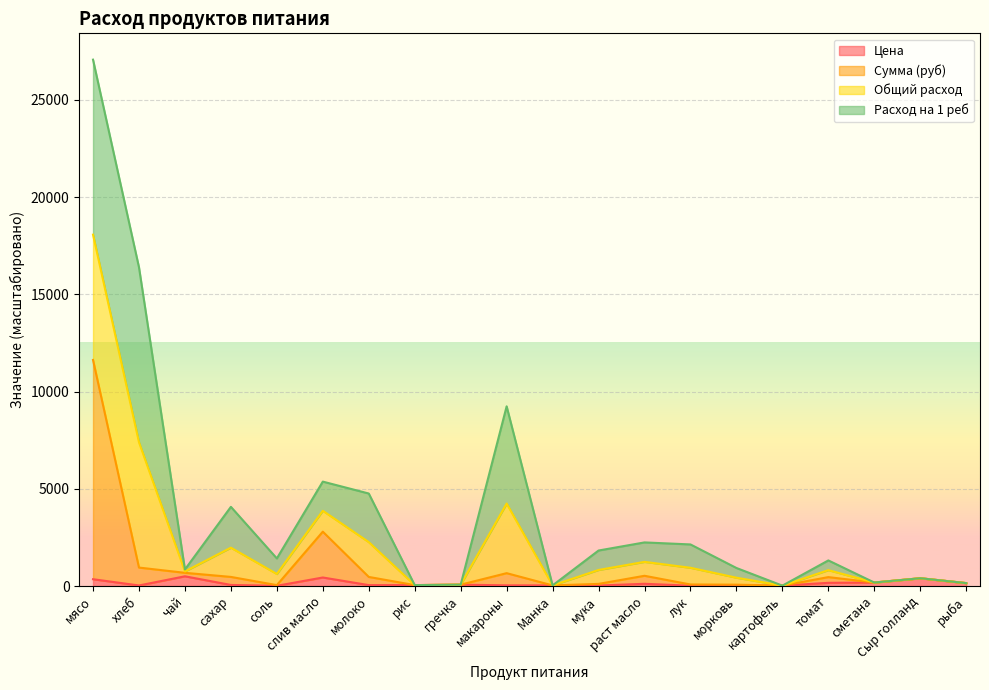

At which category is the sum across all series the highest?

мясо